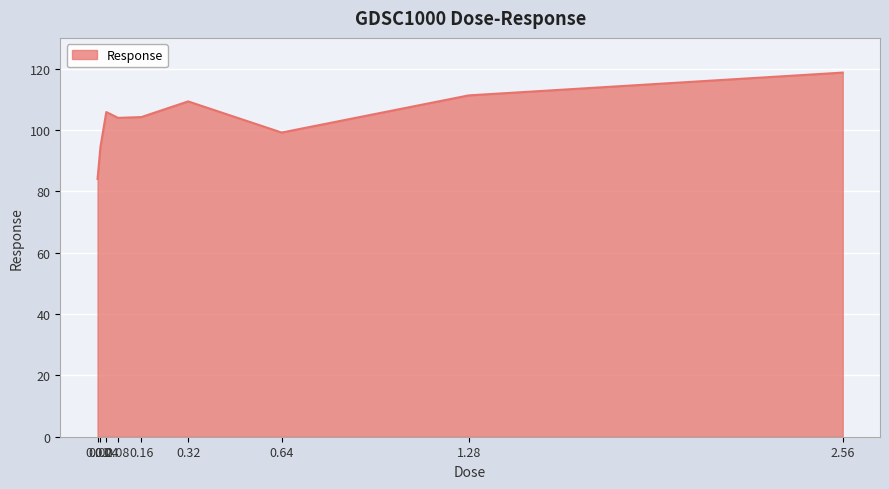

What is the difference between the maximum and minimum values?

34.7